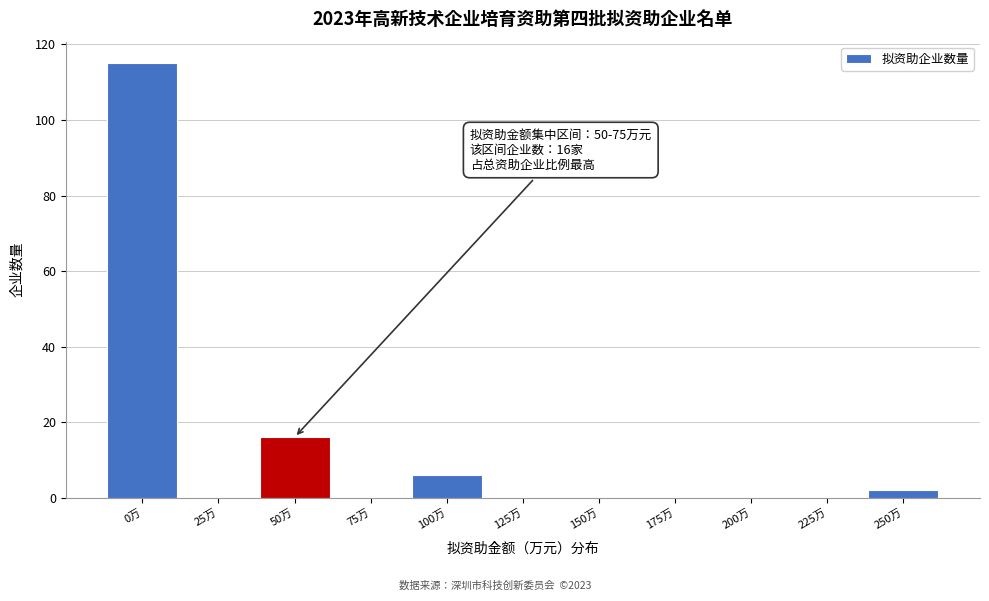

Reading left to right, extract all data points from this chart.

0万=115	25万=0	50万=16	75万=0	100万=6	125万=0	150万=0	175万=0	200万=0	225万=0	250万=2